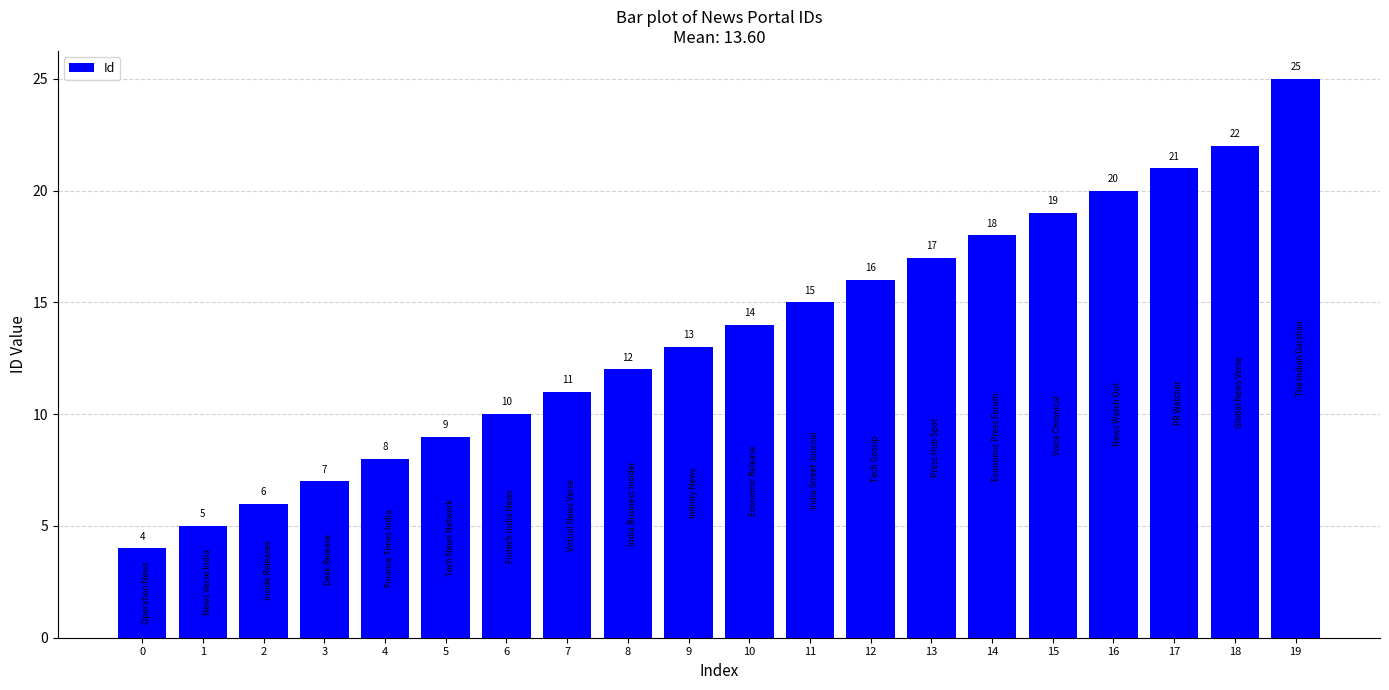

What is the difference between the maximum and minimum values?

21